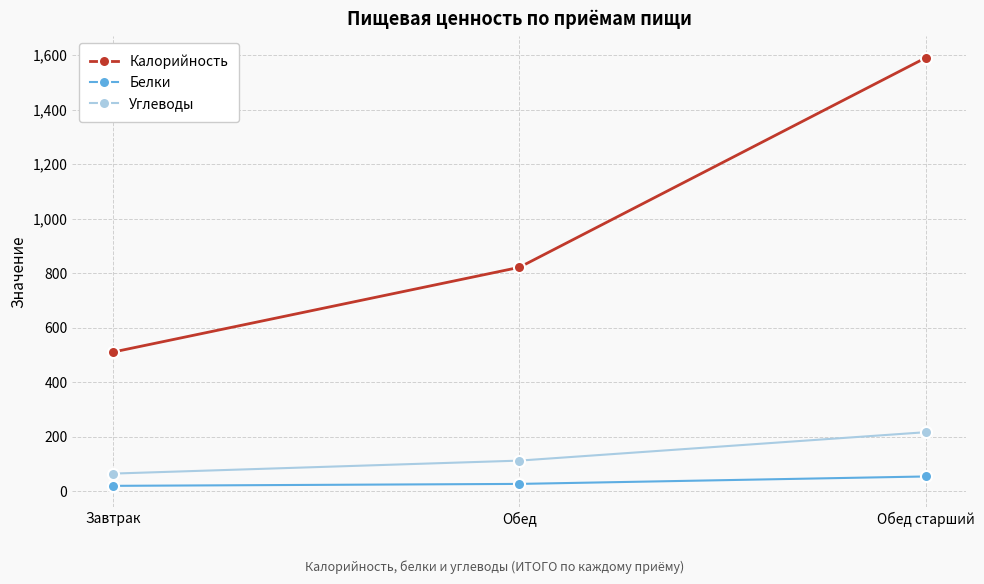

What is the approximate value of Углеводы at Обед?

111.7